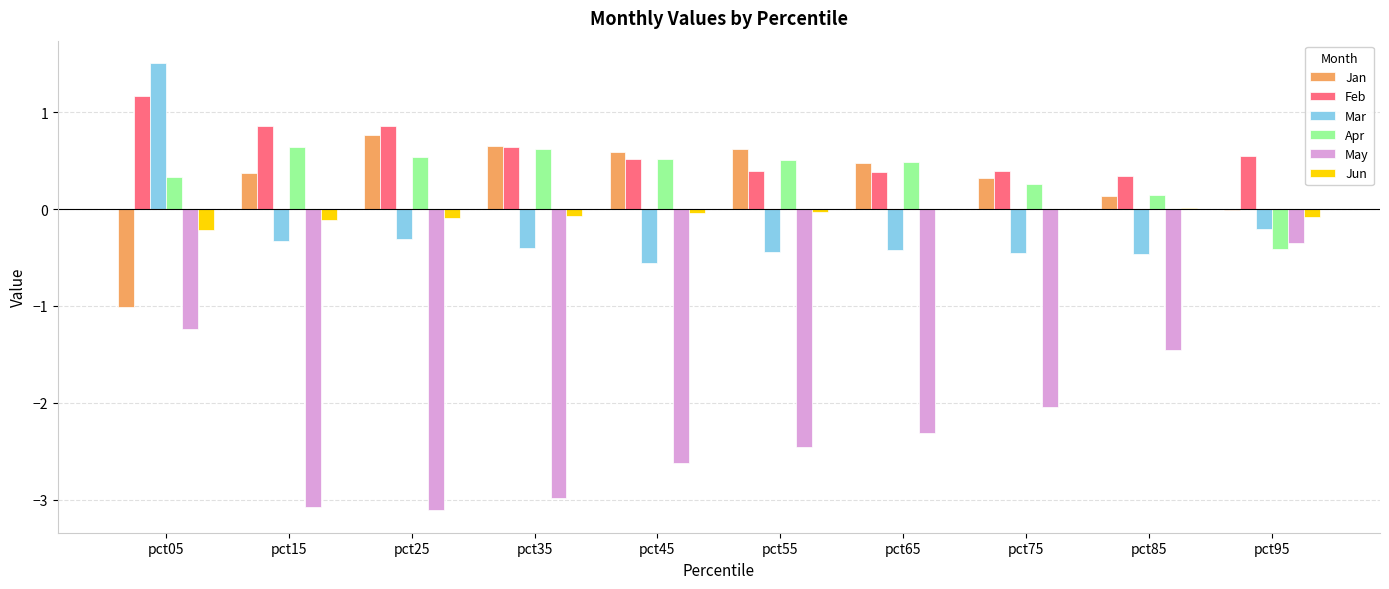

Is it true that May equals -1.2 at pct05?

True